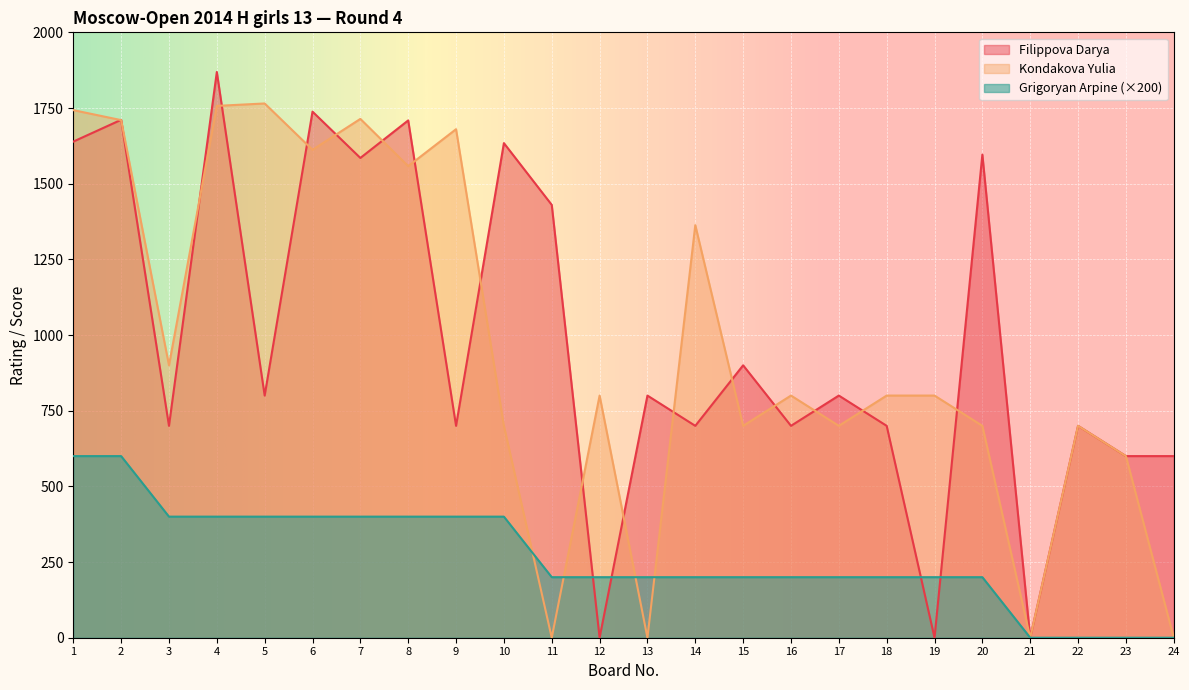

Where does the Kondakova Yulia series first go above 800?

1